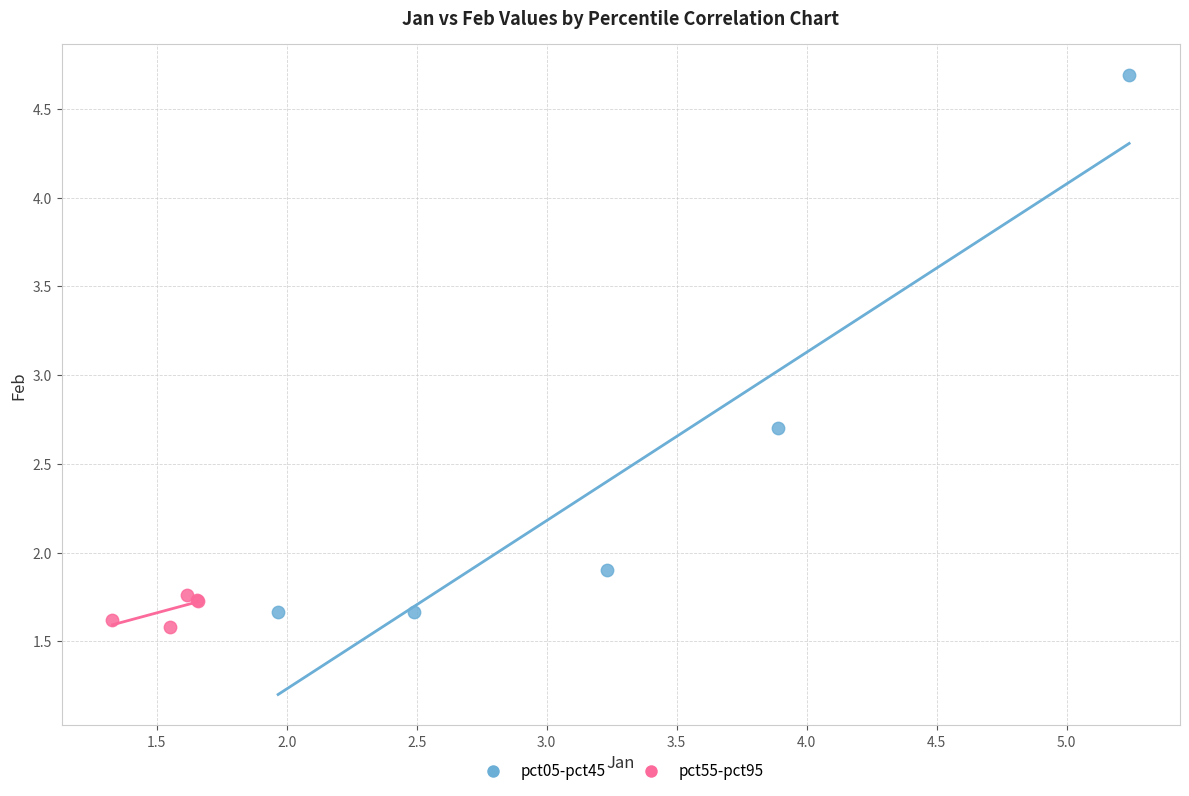

Which series reaches the maximum Y coordinate?

pct05-pct45